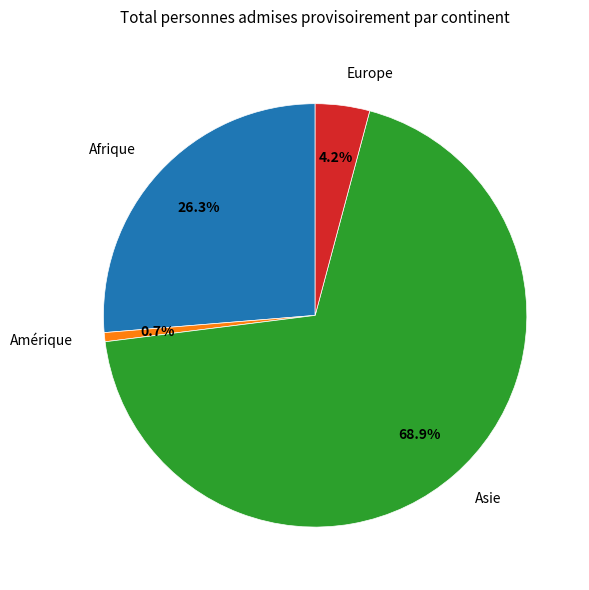

Rank the categories by value from lowest to highest.

Amérique, Europe, Afrique, Asie